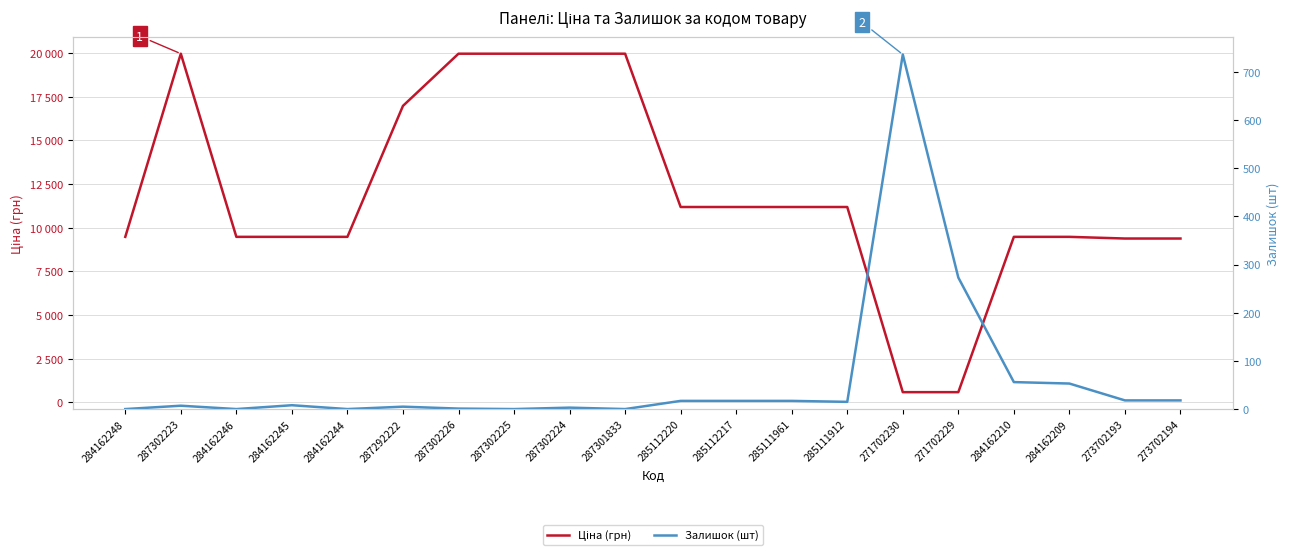

What value does the Залишок (шт) series have at 287292222?

5.0